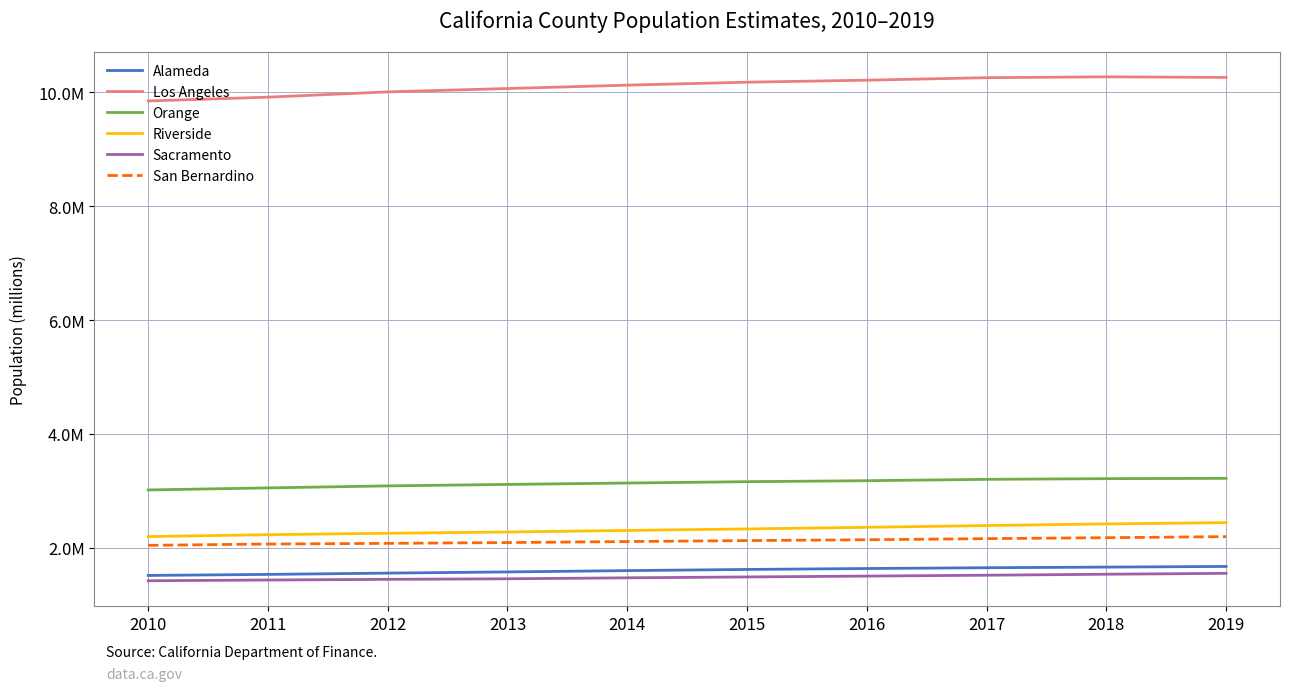

What is the average value of the Los Angeles series?

10.1